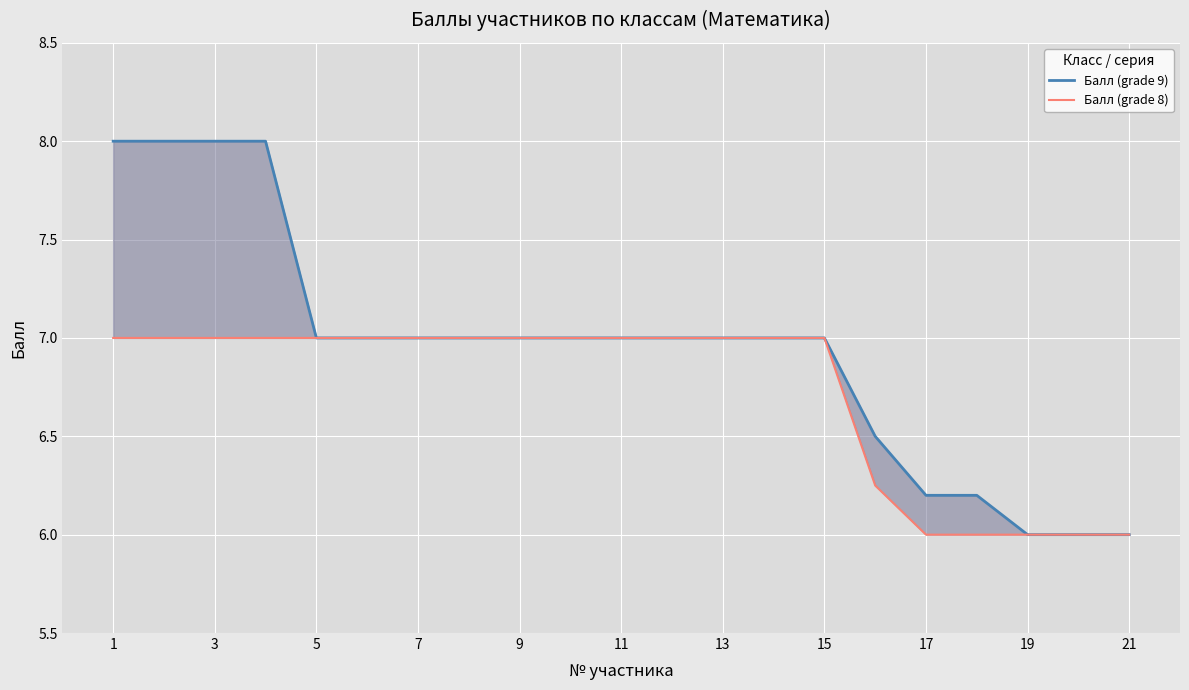

True or false: Балл (grade 9) has more than 0 points higher than both neighbors.

False